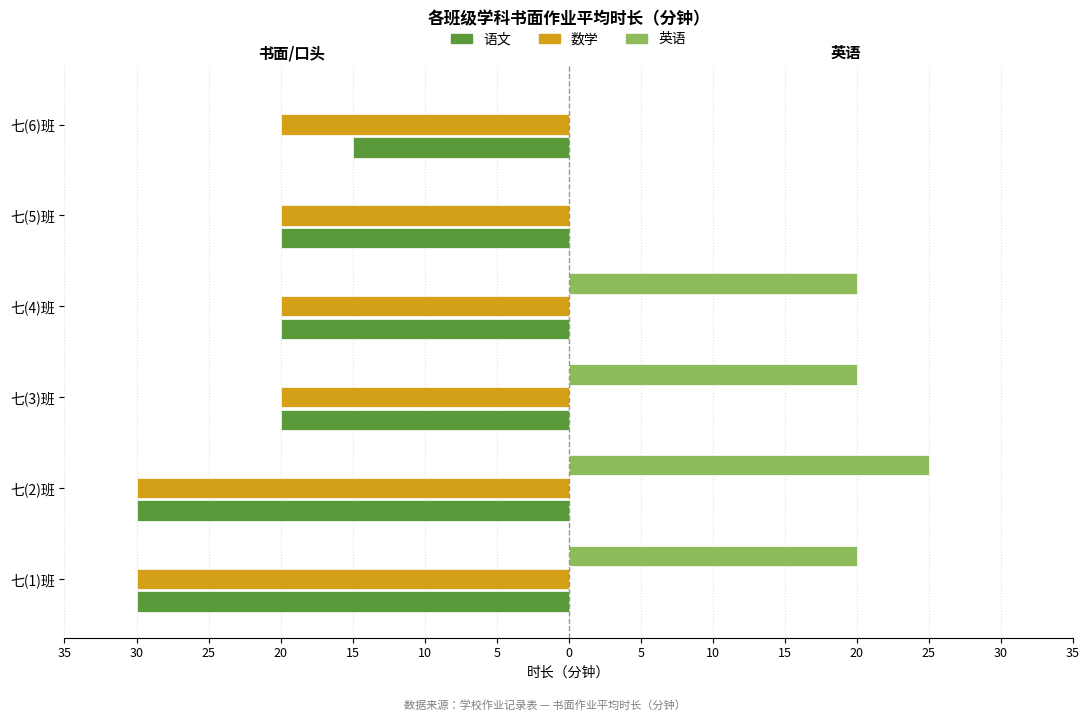

Reading left to right, what are all the values shown in this chart?

语文: -30	-30	-20	-20	-20	-15
数学: -30	-30	-20	-20	-20	-20
英语: 20	25	20	20	0	0